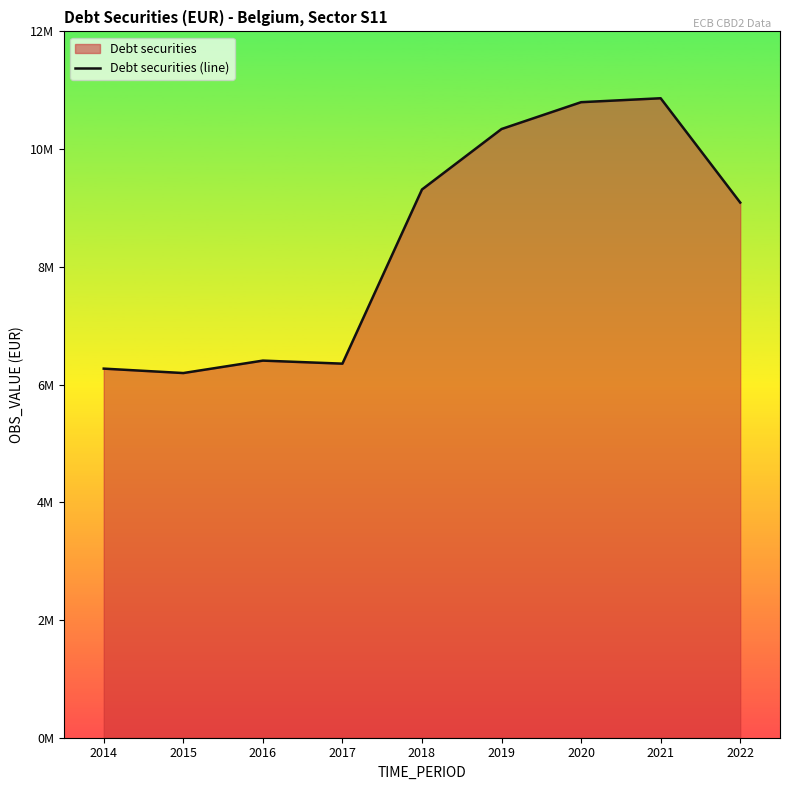

How many lines are shown in the chart?

1